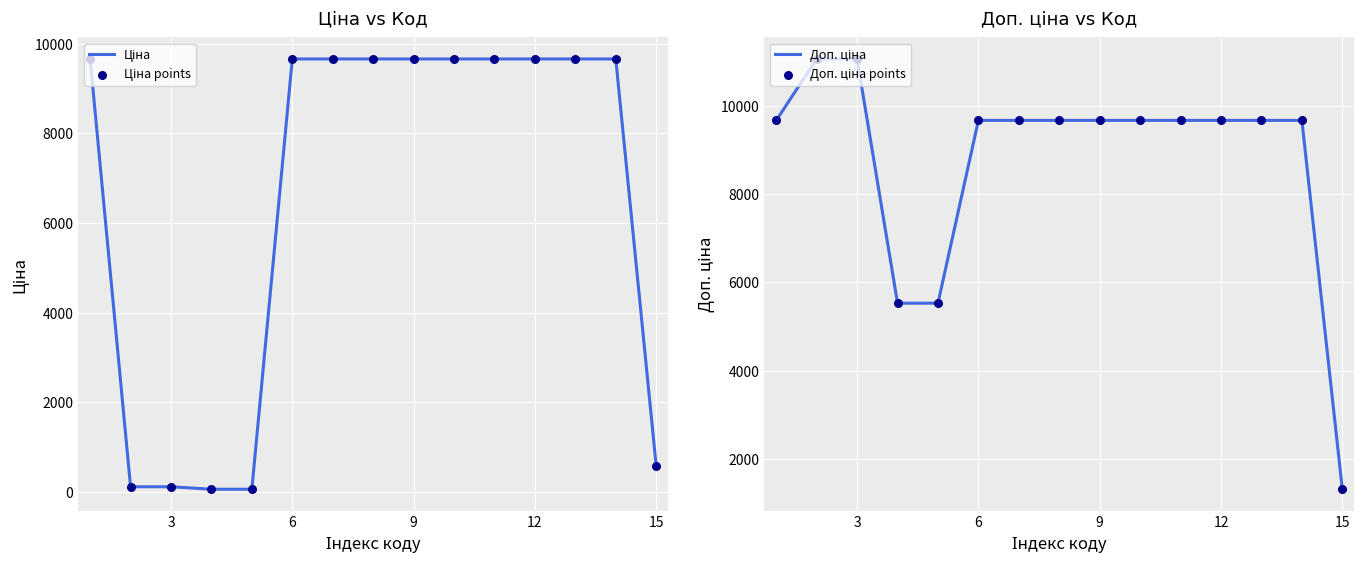

Which series has the widest spread of Y values?

Доп. ціна